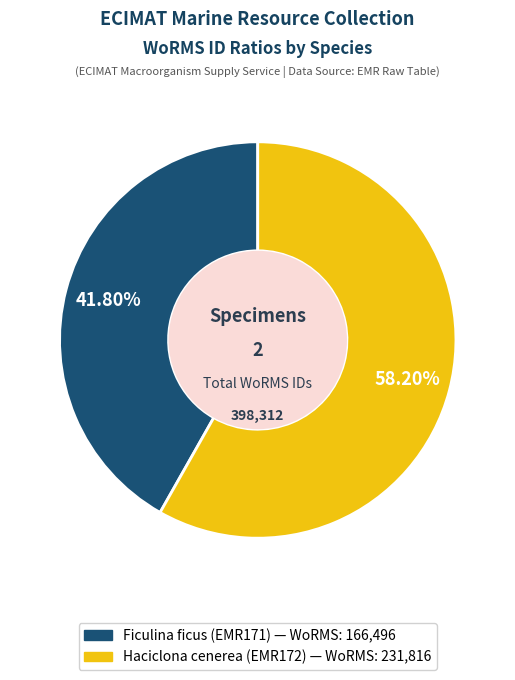

Count the number of slices in the pie.

2